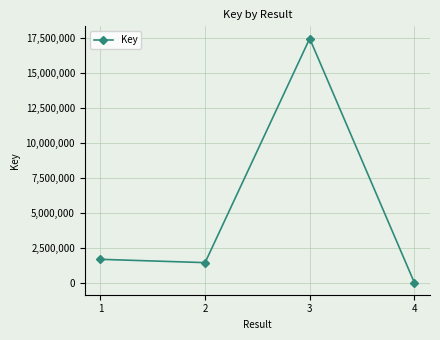

What is the difference between the values at 4 and 1?

1656825